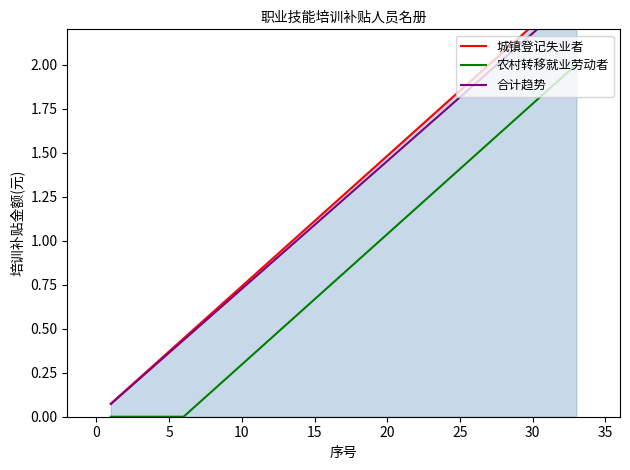

How many lines are shown in the chart?

3